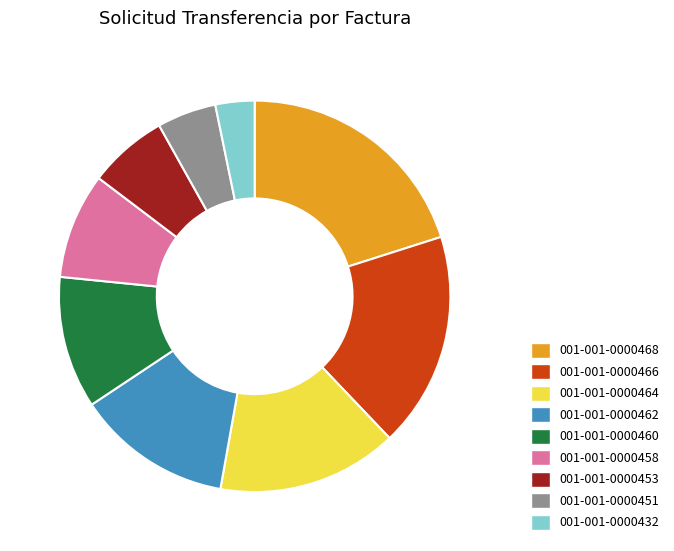

Count the number of slices in the pie.

9